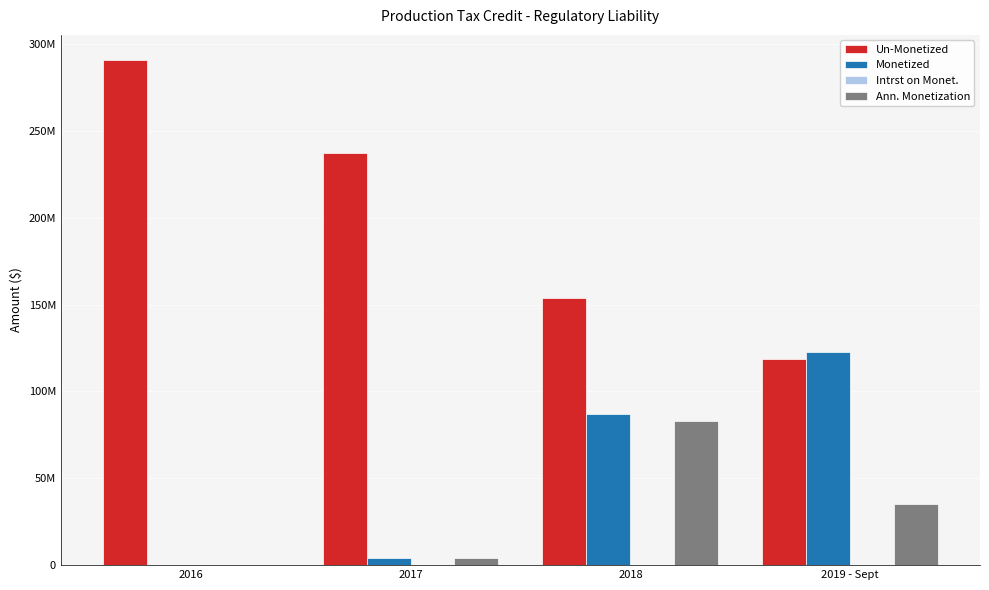

Which series has the largest total across all categories?

Un-Monetized